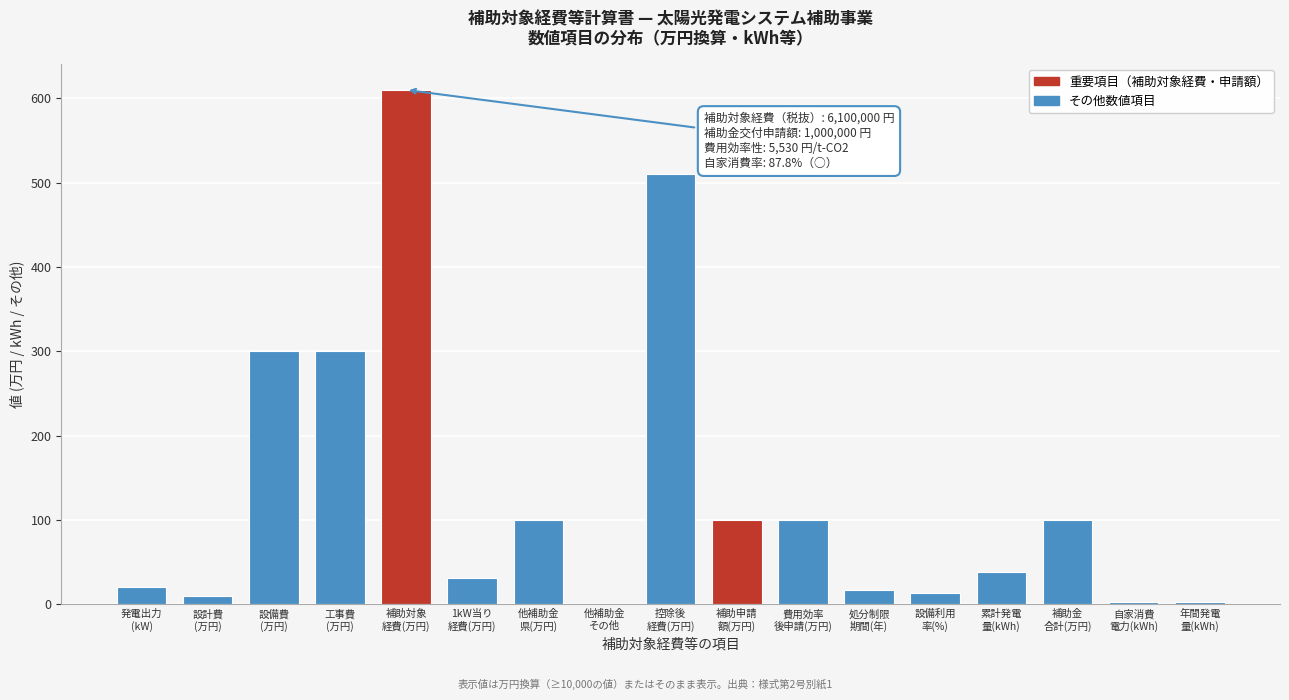

What is the maximum value shown in the chart?

610.0